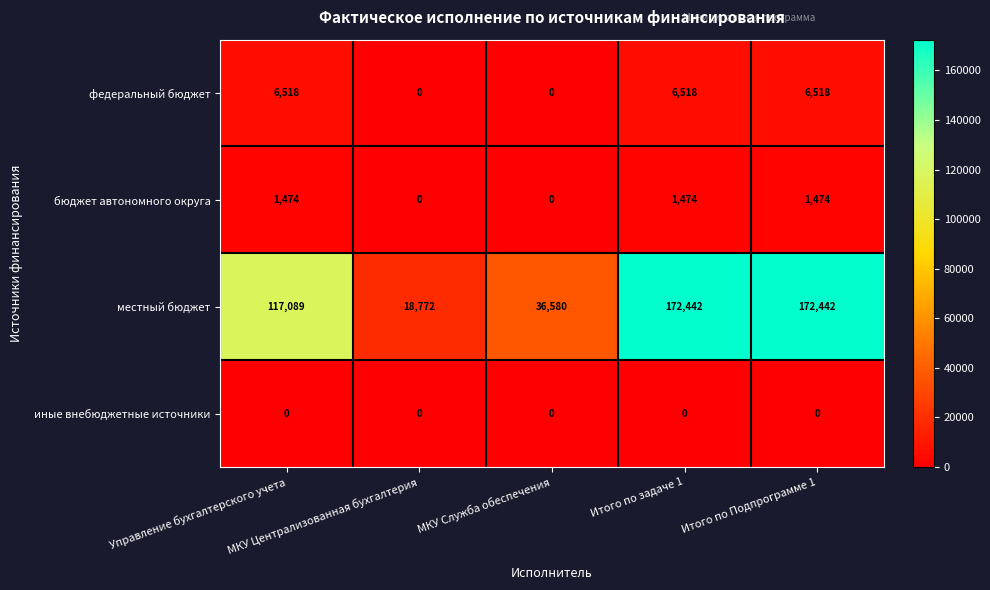

At how many categories does at least one series exceed 130483?

2